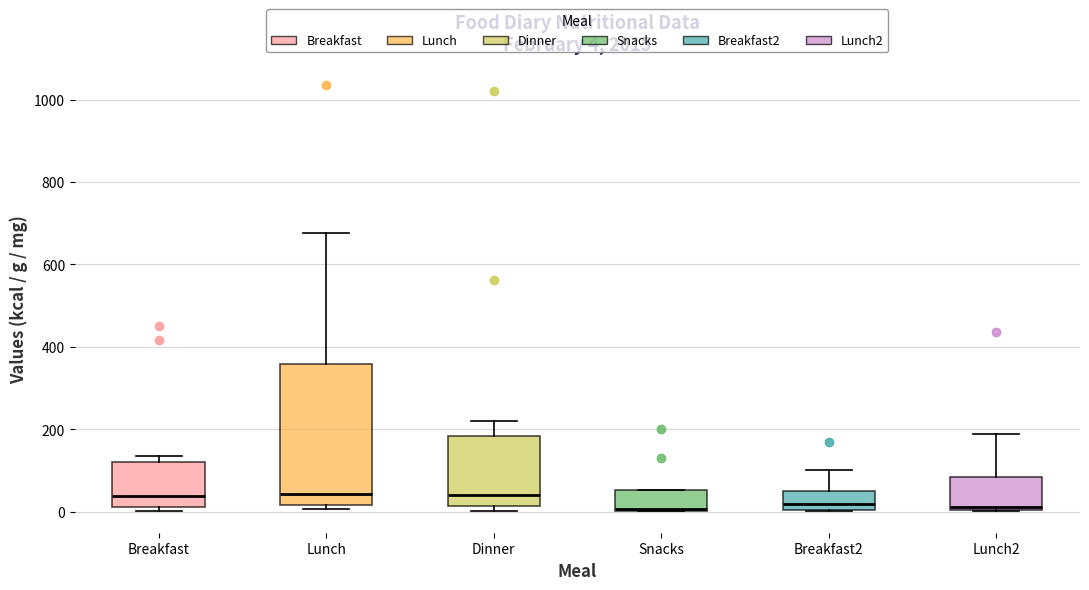

Which box is the tallest, from its lower edge to its upper edge?

Lunch